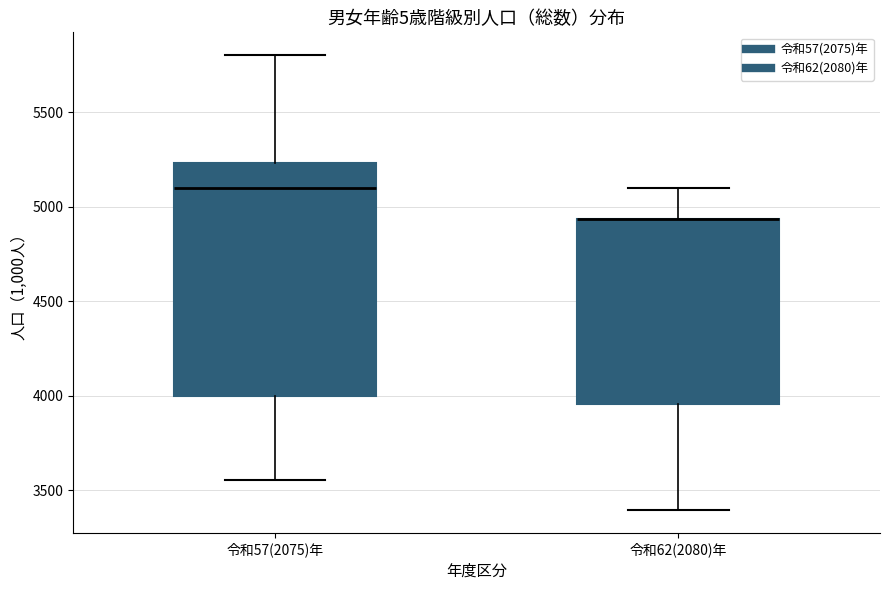

Where does the lower whisker of the box for 令和57(2075)年 end on the y-axis? The values are not printed on the chart, so give them approximately, as read against the axis.

3550